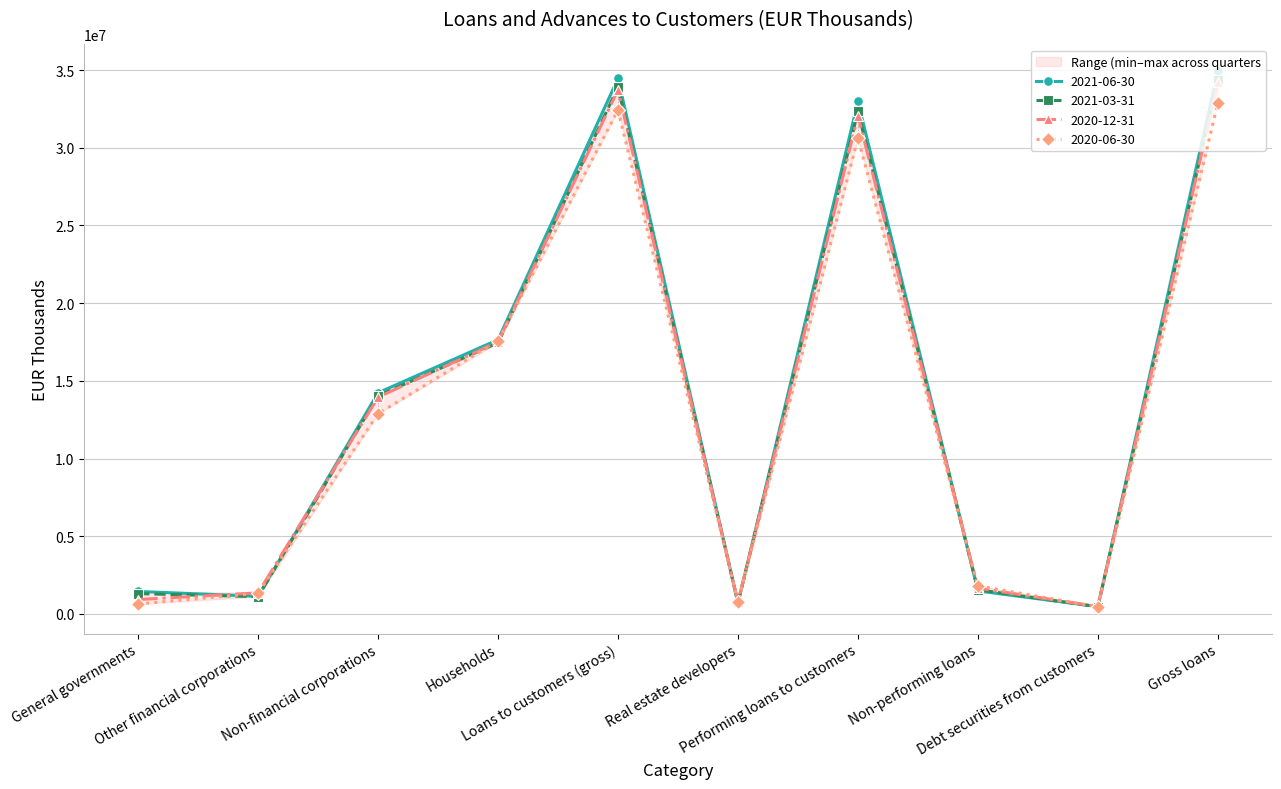

How many interior local valleys does the 2021-06-30 series have?

3